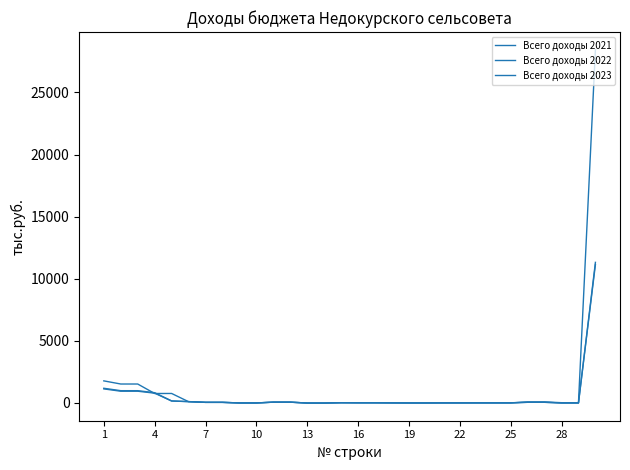

Which category has the lowest value in the Всего доходы 2023 series?

13